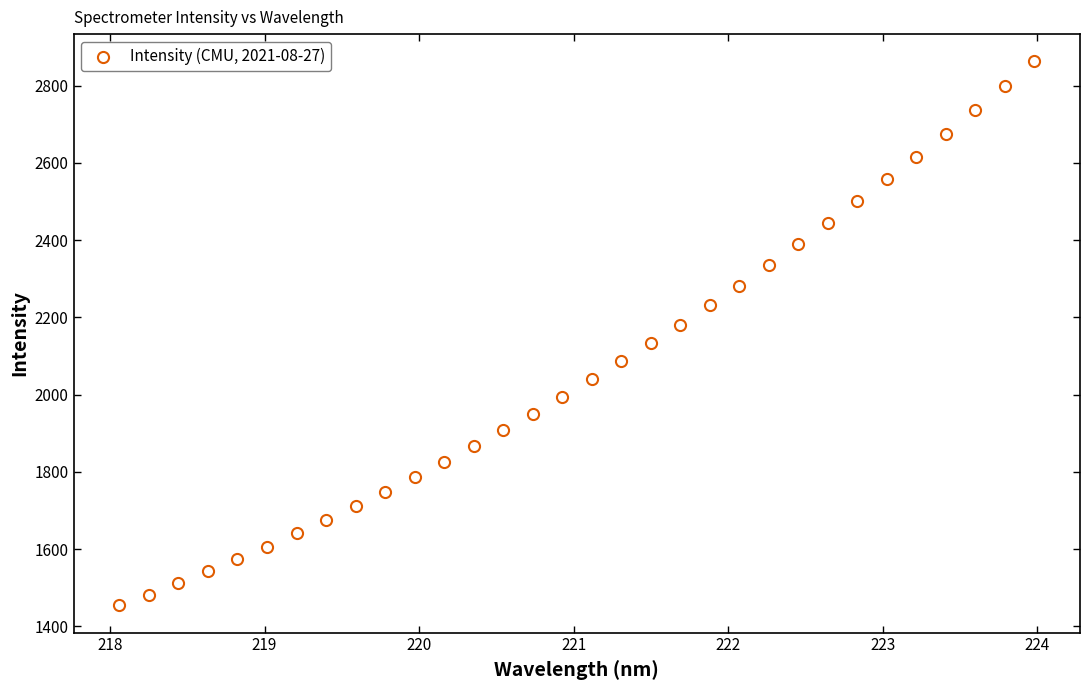

What is the range of Y values (max minus min)?

1408.6